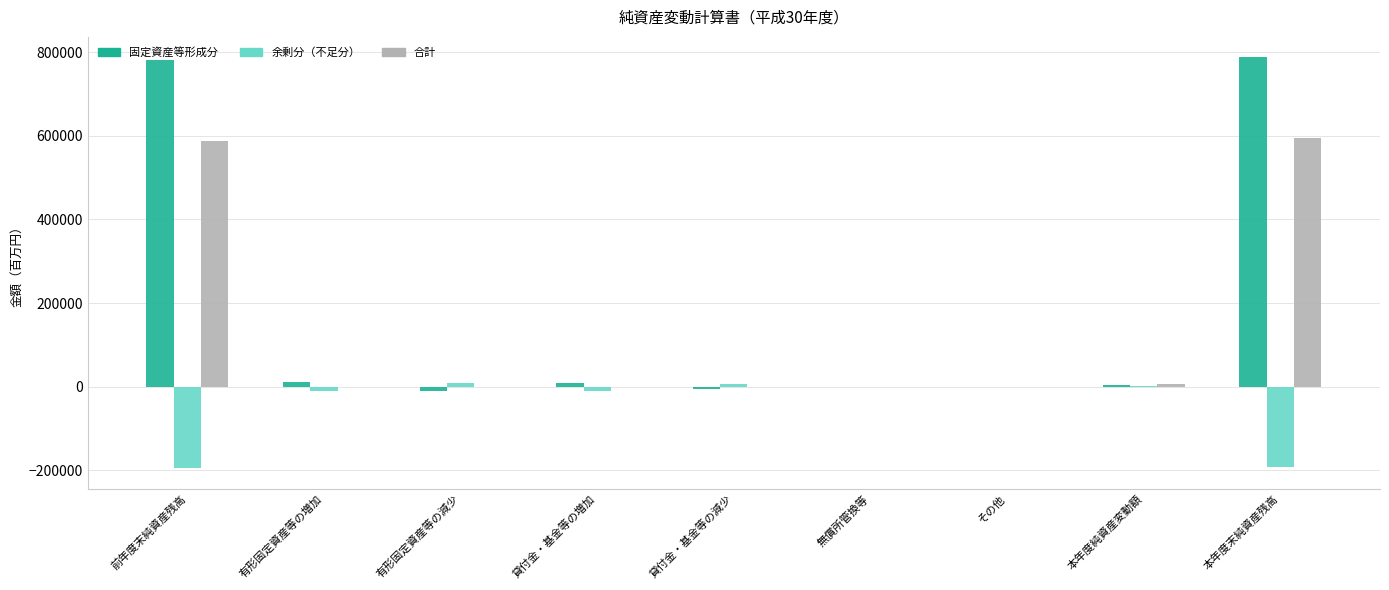

The 合計 series shows 318750 at 有形固定資産等の増加. True or false?

False